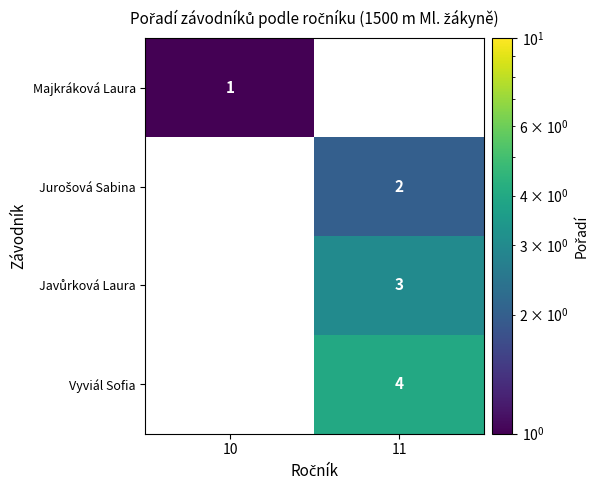

The value of Majkráková Laura at 10 is 2. True or false?

False